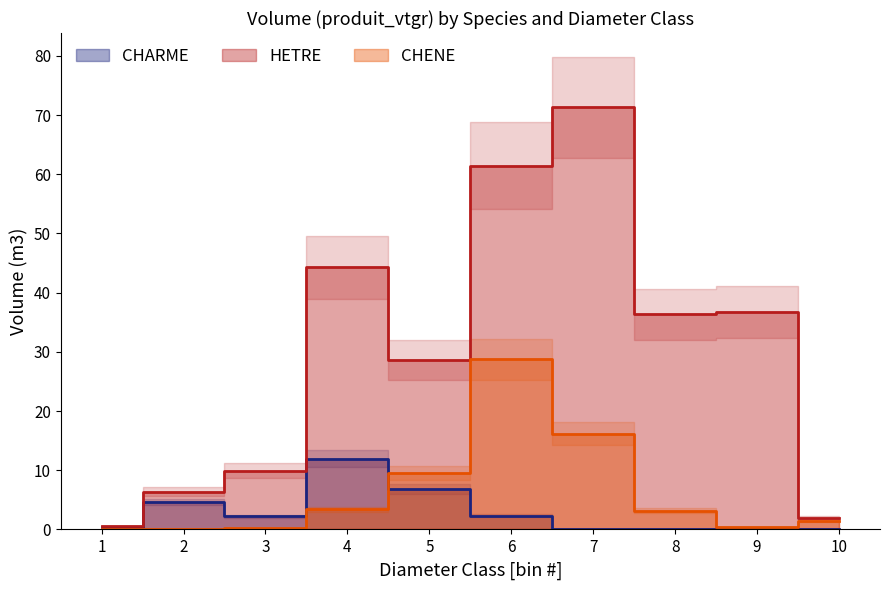

The CHARME series shows 0.0 at 9. True or false?

True